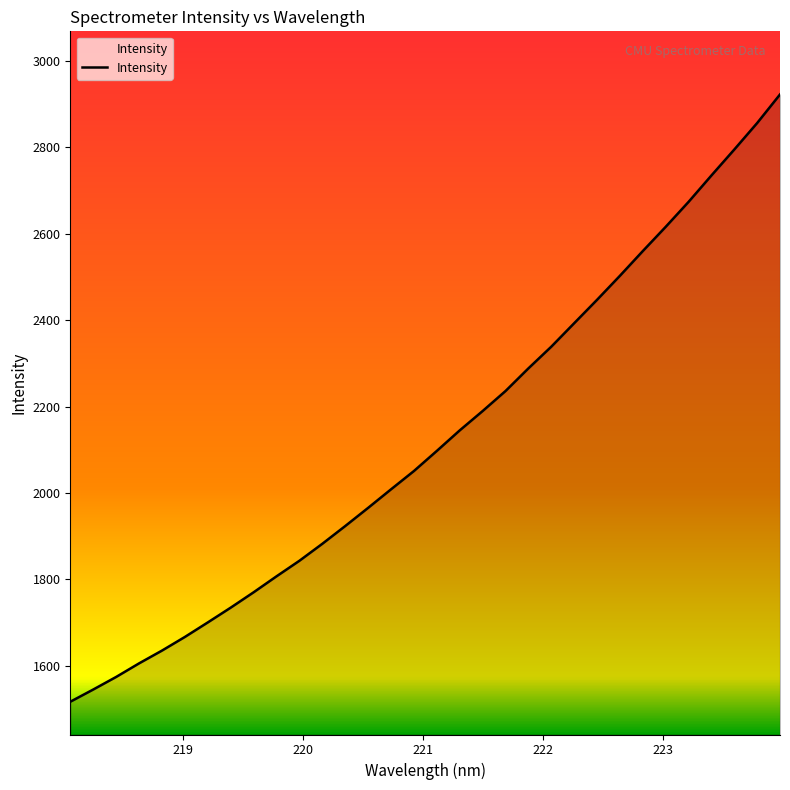

What is the maximum value shown in the chart?

2922.5